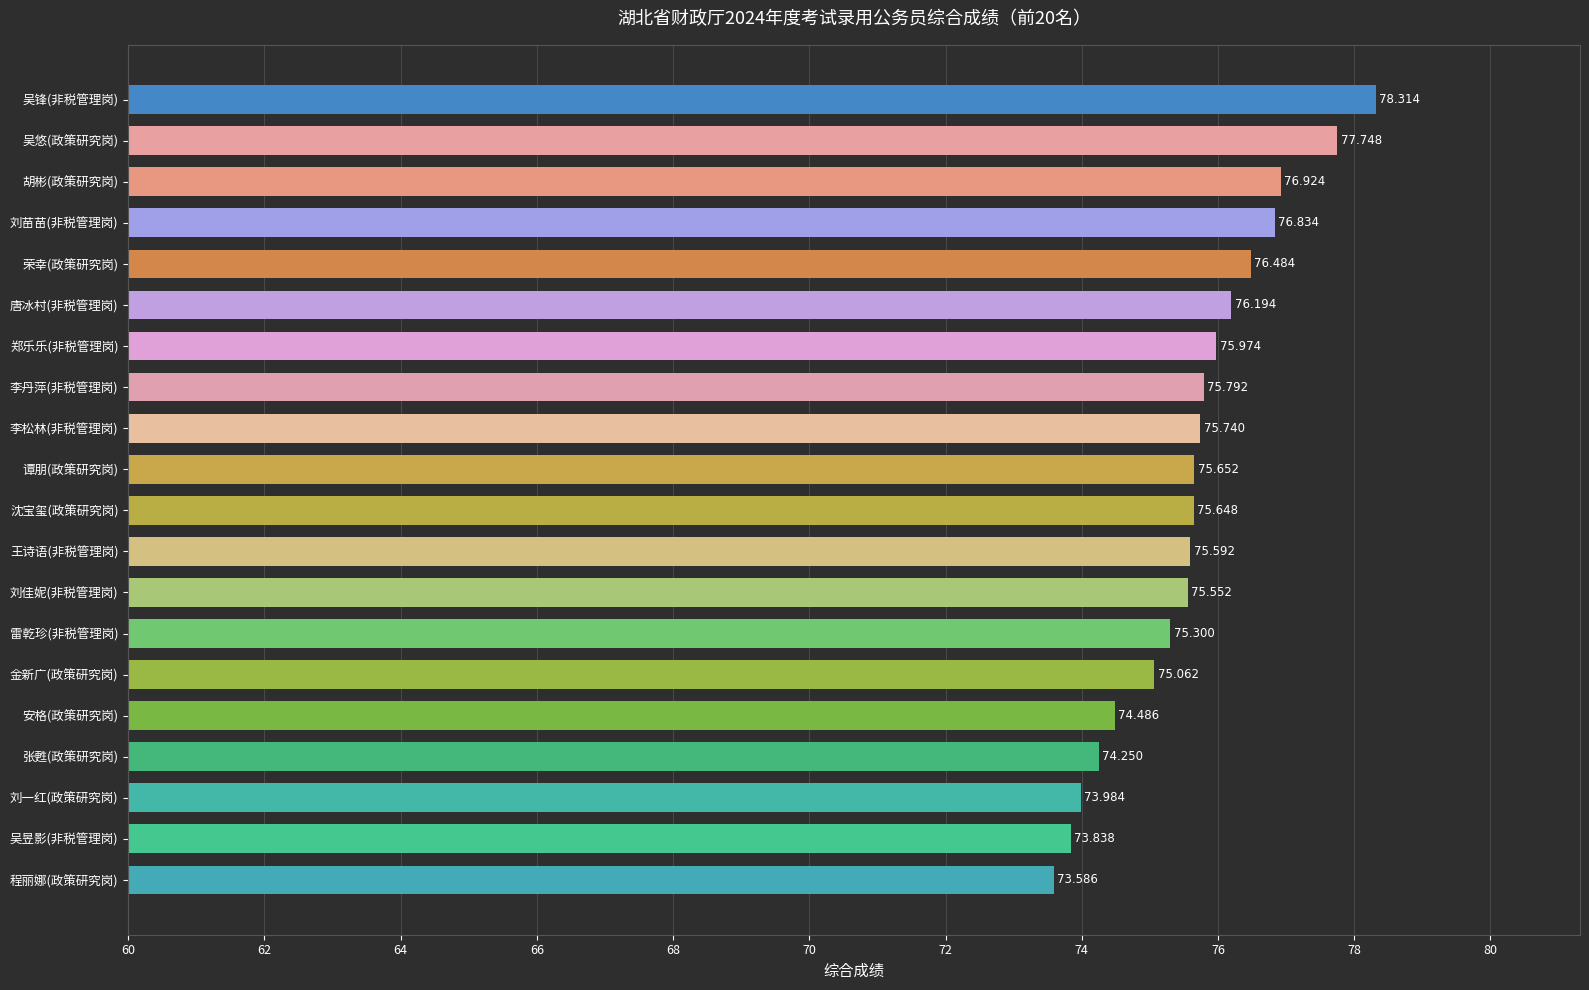

Where is the data nearest to the value 75?

金新广(政策研究岗)